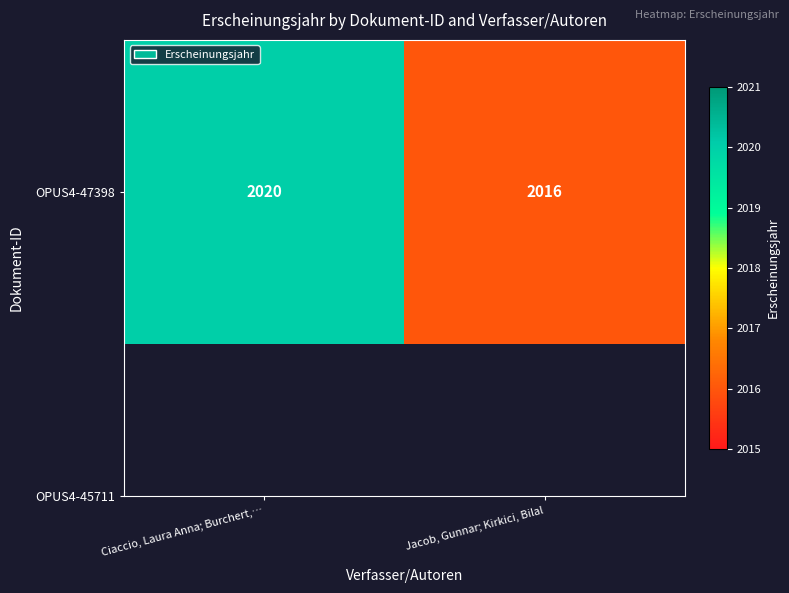

Which category has the lowest value across all series?

Jacob, Gunnar; Kirkici, Bilal